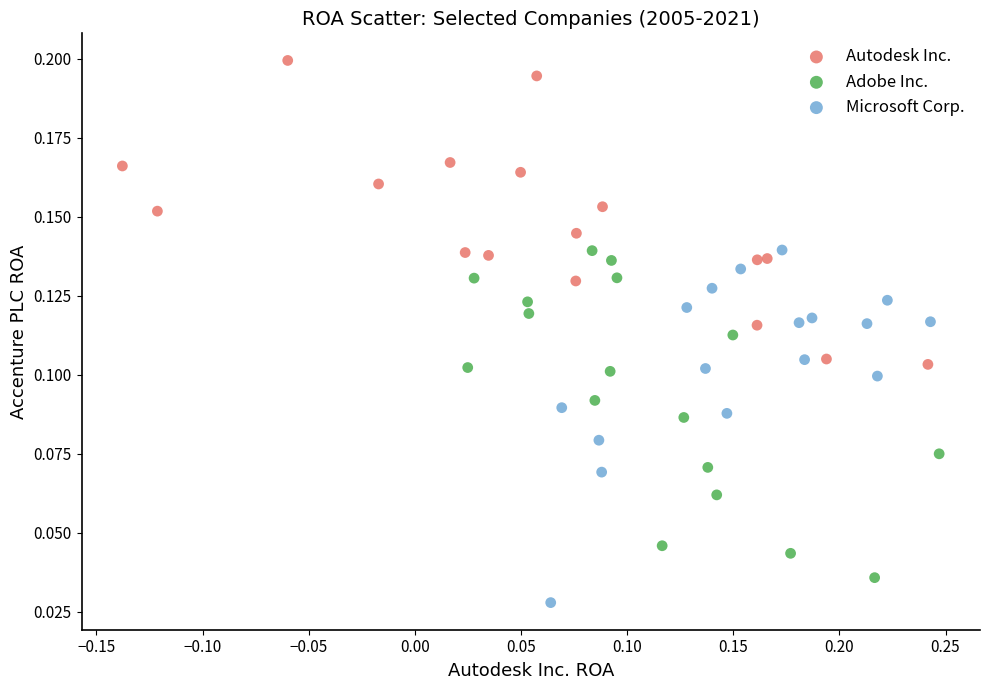

Which series reaches the maximum Y coordinate?

Autodesk Inc.